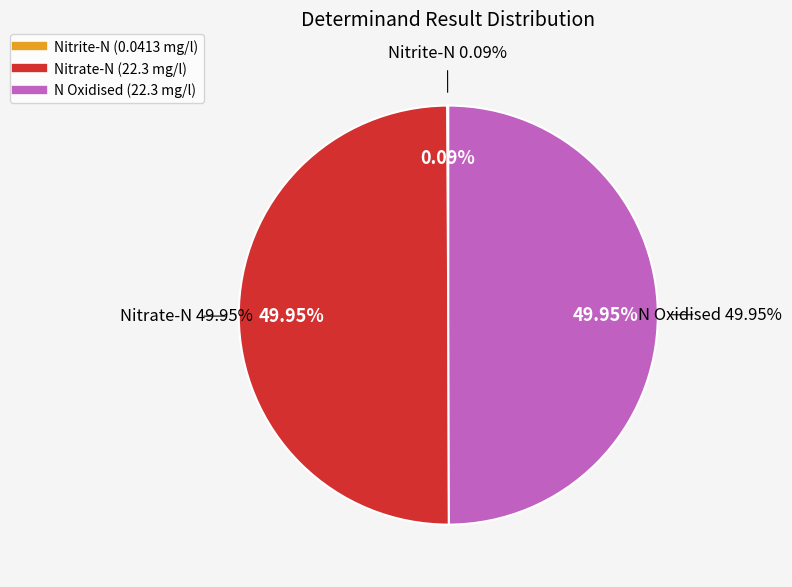

What portion of the pie excludes Nitrate-N?

50.0%